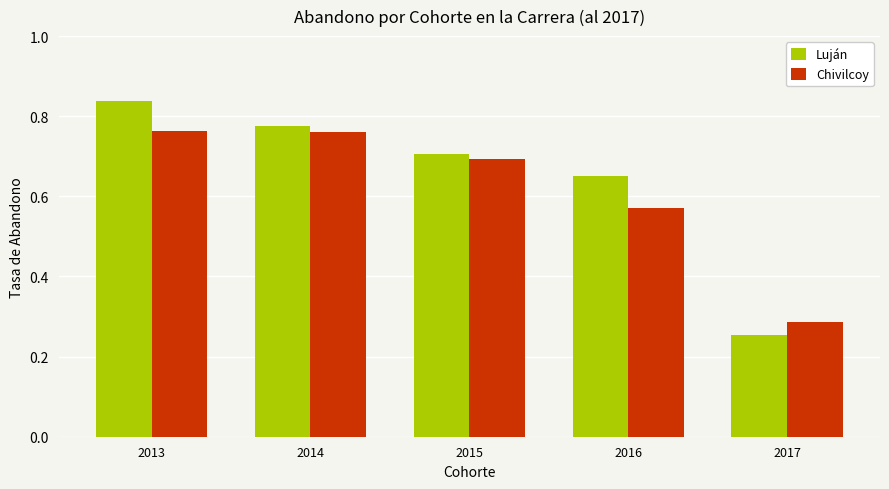

At how many categories does at least one series exceed 0?

5